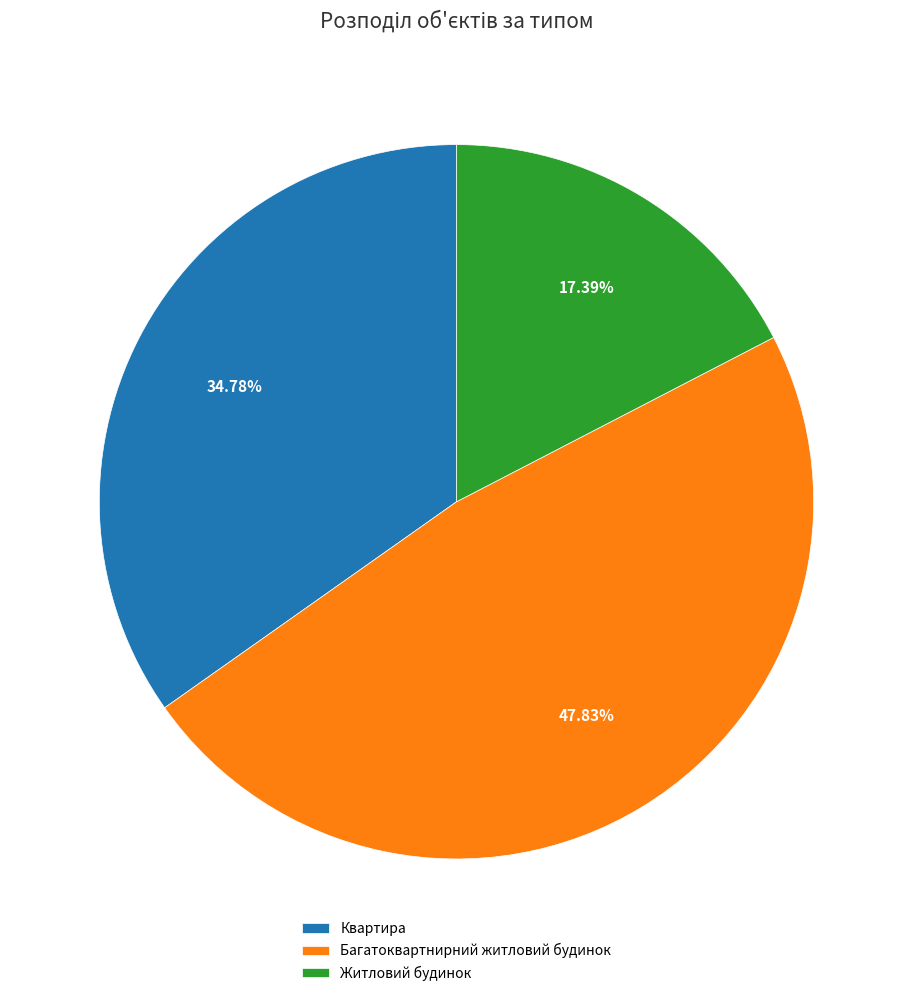

Combined, do Квартира and Житловий будинок account for over 50%?

Yes